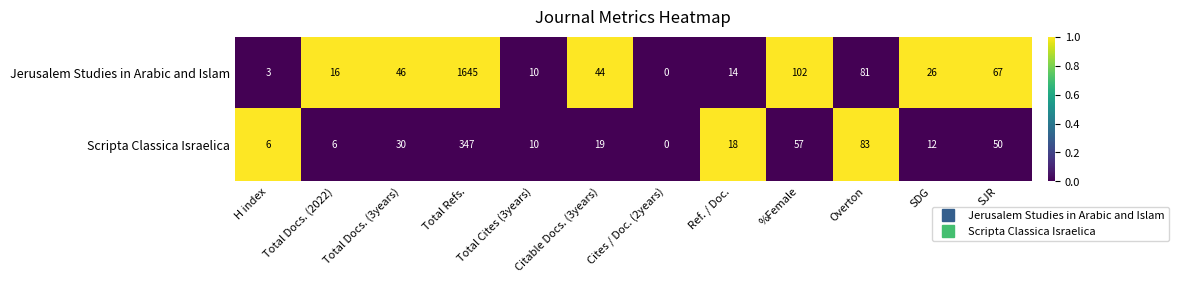

What is the spread (max minus min) of values at SJR?

17